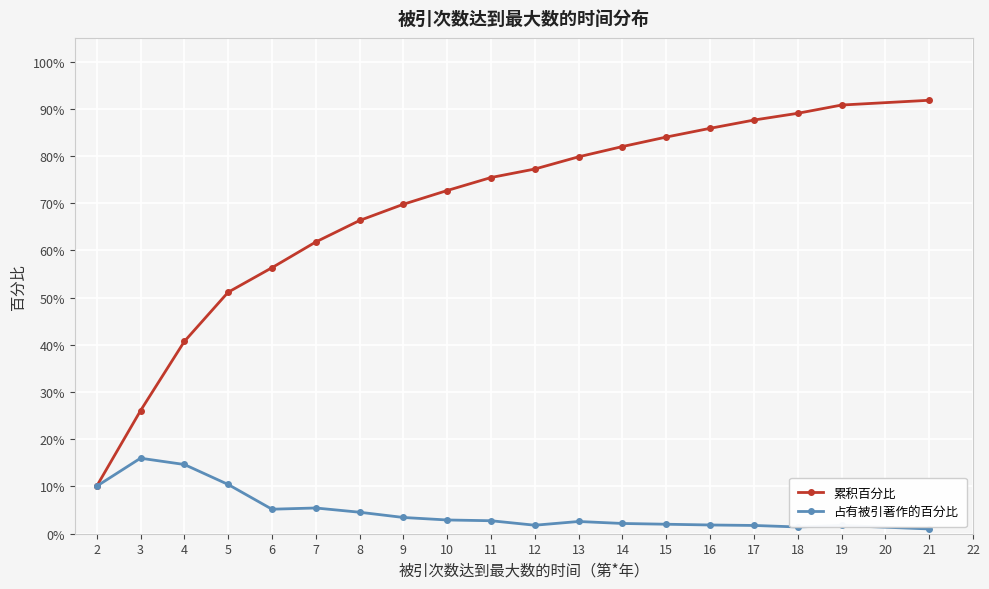

What is the difference between the maximum and minimum values in the 占有被引著作的百分比 series?

0.1